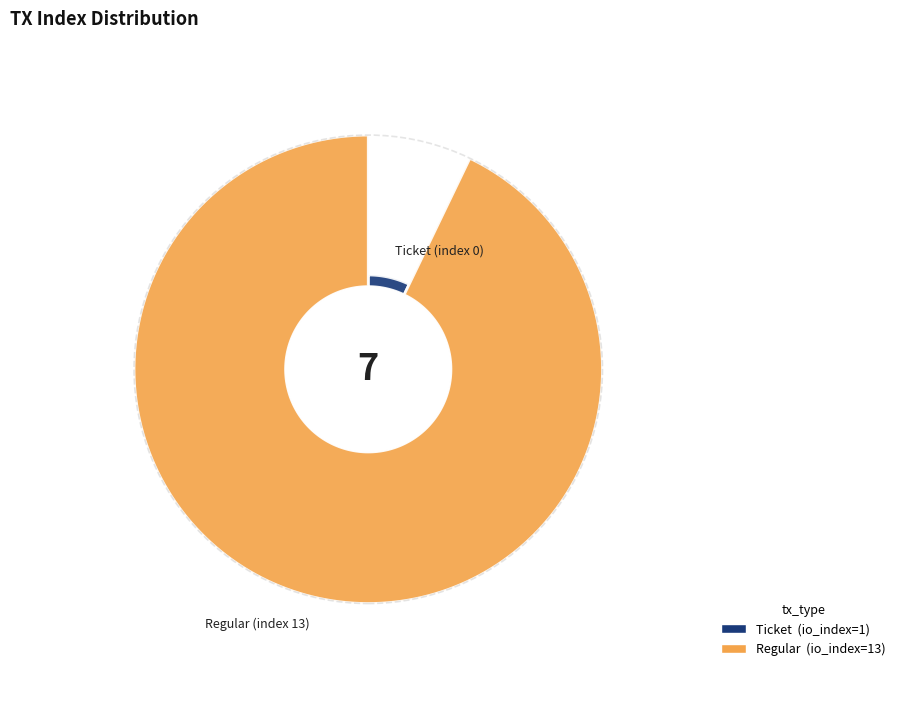

To the nearest percent, what is the difference between the largest and smallest slice percentages?

86%